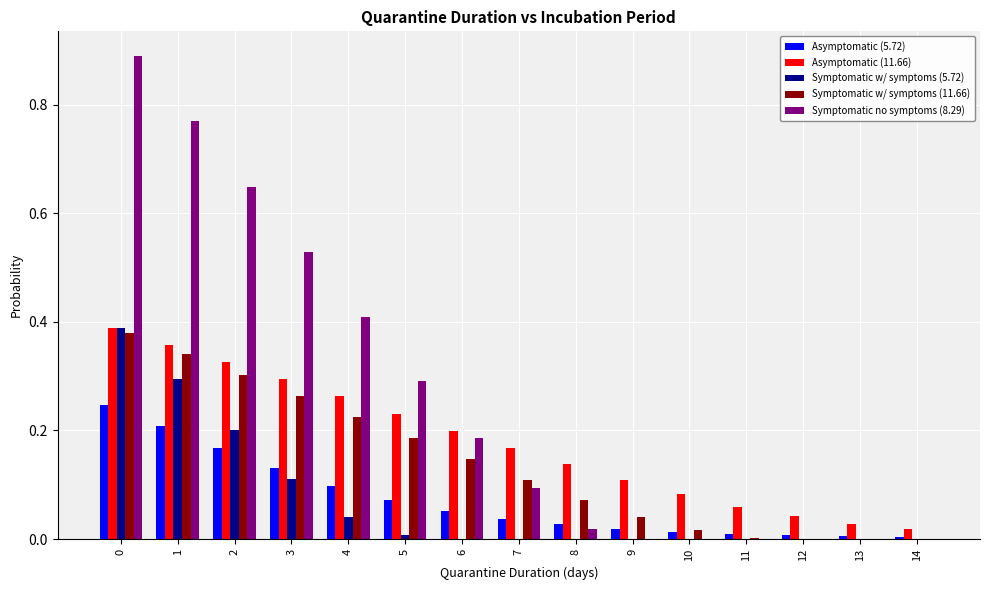

What is the sum of all Symptomatic no symptoms (8.29) values?

3.8